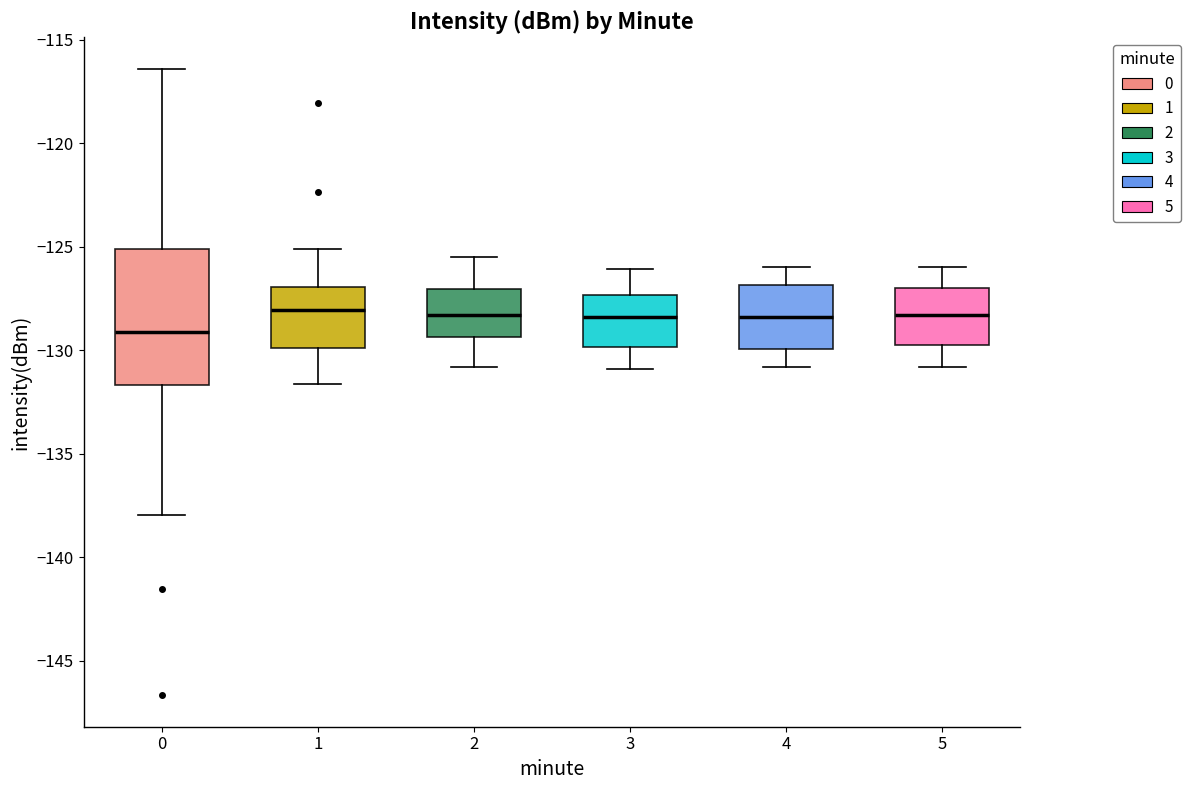

Reading left to right, transcribe this box plot: for each box, give where its median line is, the range the box spans, and where its two whiskers end, as read against the y-axis. The values are not printed on the chart, so give them approximately, as read against the axis.

0: median -129.0, box -131.5 to -125.0, whiskers -138.0 to -116.5
1: median -128.0, box -130.0 to -127.0, whiskers -131.5 to -125.0
2: median -128.5, box -129.5 to -127.0, whiskers -131.0 to -125.5
3: median -128.5, box -130.0 to -127.5, whiskers -131.0 to -126.0
4: median -128.5, box -130.0 to -127.0, whiskers -131.0 to -126.0
5: median -128.5, box -129.5 to -127.0, whiskers -131.0 to -126.0